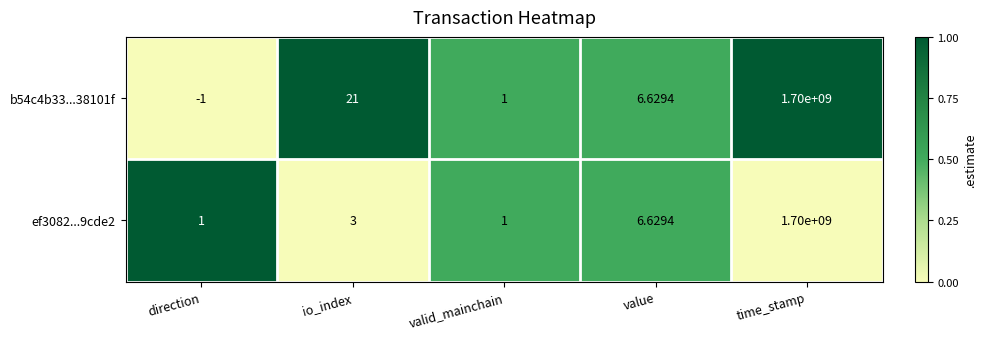

Is the value of ef3082...9cde2 at direction greater than the value of b54c4b33...38101f at io_index?

No